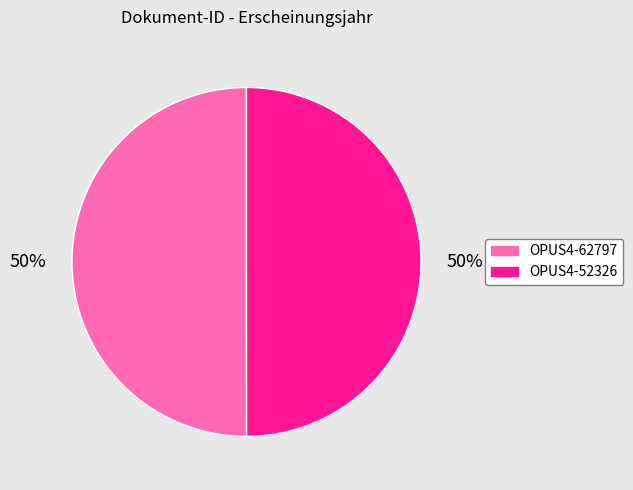

To the nearest percent, what portion does OPUS4-62797 represent?

50%